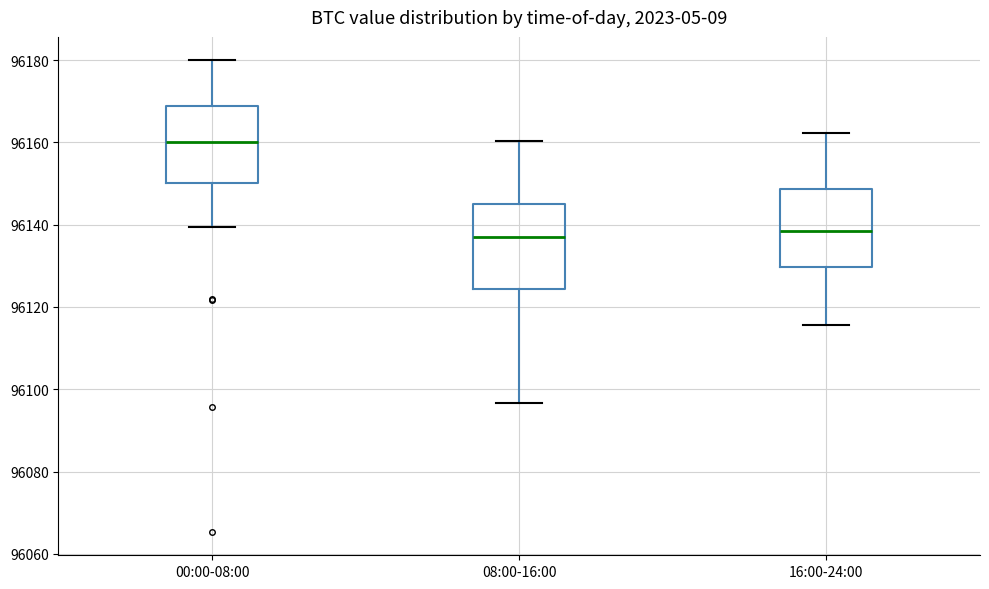

Reading left to right, transcribe this box plot: for each box, give where its median line is, the range the box spans, and where its two whiskers end, as read against the y-axis. The values are not printed on the chart, so give them approximately, as read against the axis.

00:00-08:00: median 96160, box 96150 to 96168, whiskers 96140 to 96180
08:00-16:00: median 96136, box 96124 to 96146, whiskers 96096 to 96160
16:00-24:00: median 96138, box 96130 to 96148, whiskers 96116 to 96162